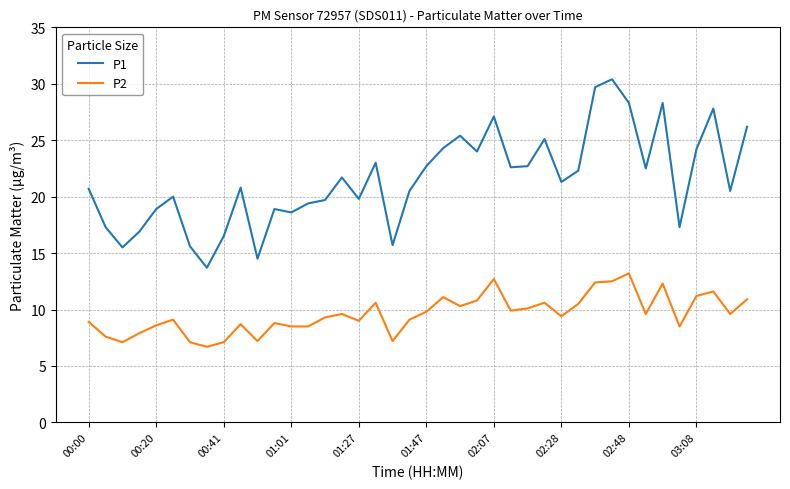

Which series has the largest total across all categories?

P1